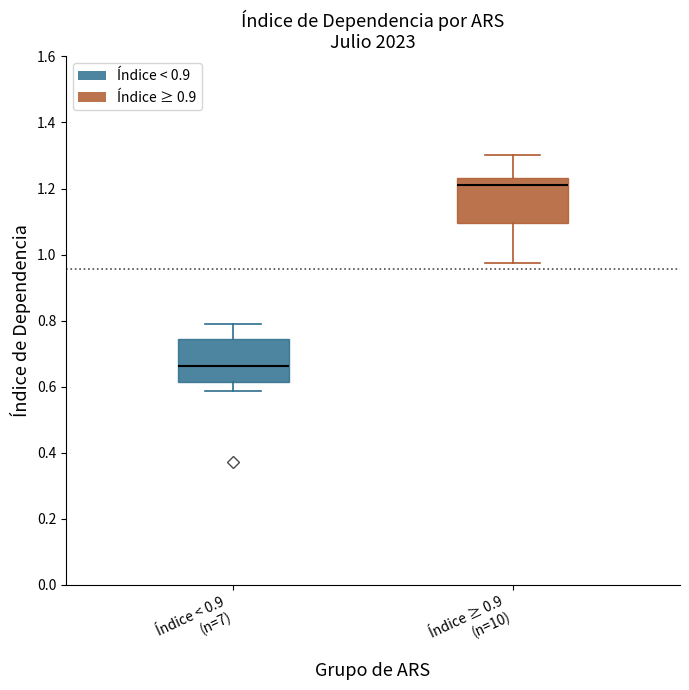

Reading left to right, read every box against the y-axis: the position of its median line, the range the box covers, and the ends of its whiskers. The values are not printed on the chart, so give them approximately, as read against the axis.

Índice < 0.9 (n=7): median 0.66, box 0.62 to 0.74, whiskers 0.58 to 0.78
Índice ≥ 0.9 (n=10): median 1.20, box 1.10 to 1.24, whiskers 0.98 to 1.30